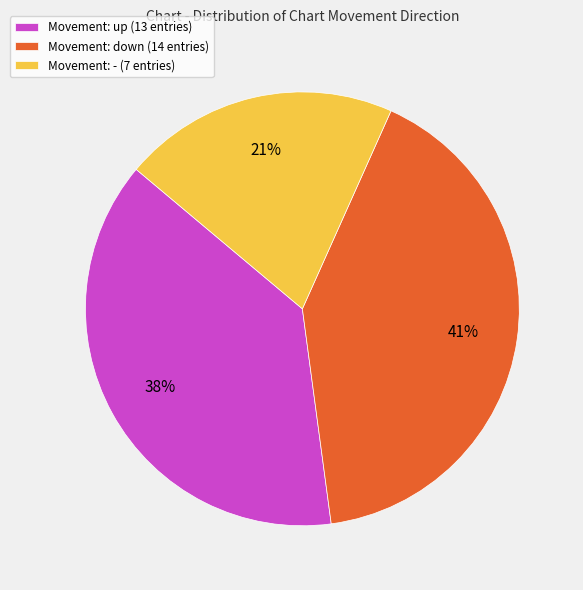

Between Movement: down (14 entries) and Movement: - (7 entries), which is larger?

Movement: down (14 entries)